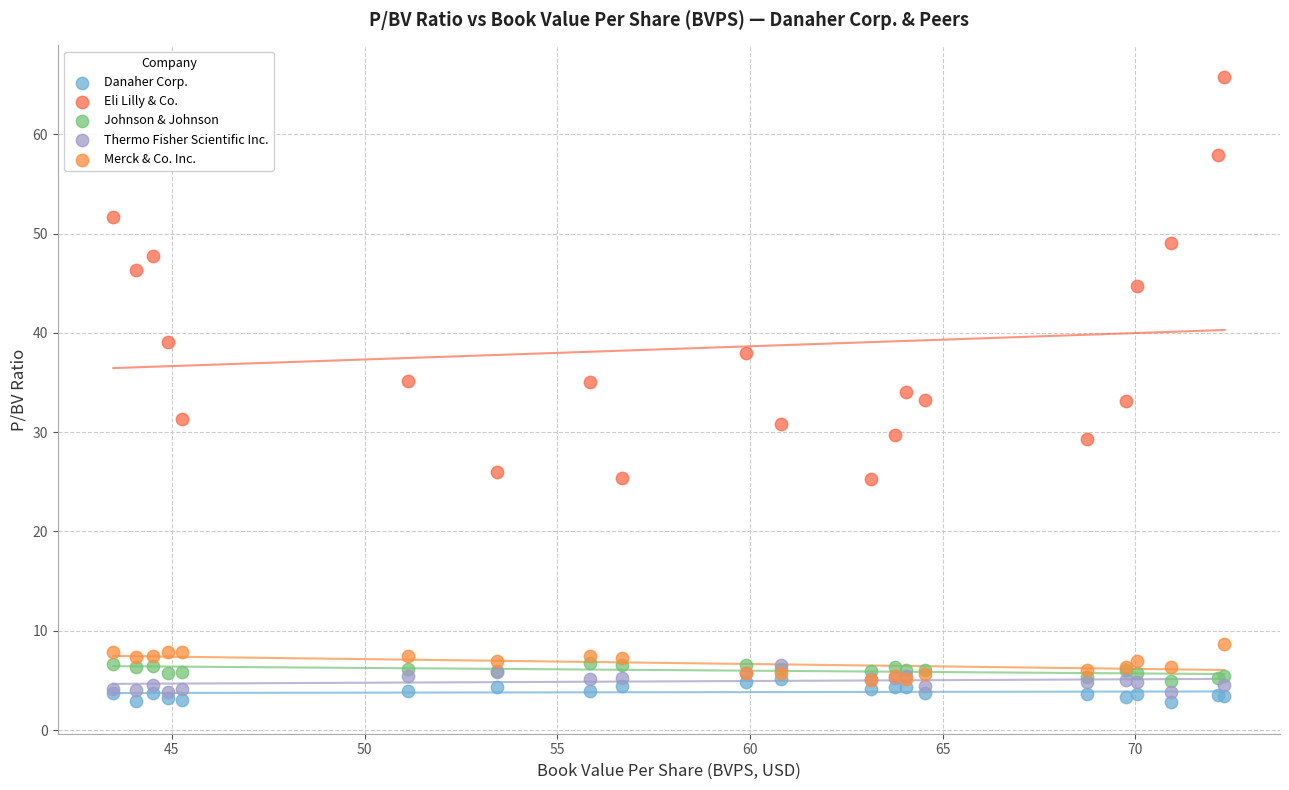

Which series has the widest spread of Y values?

Eli Lilly & Co.